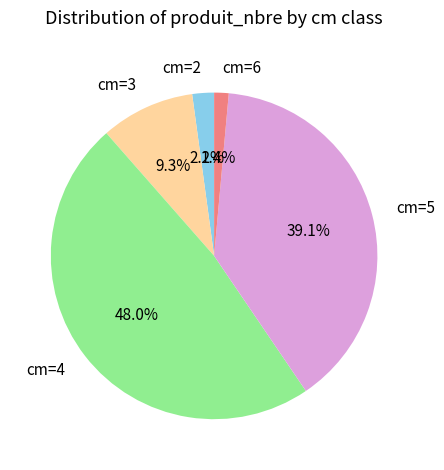

Which slice is the smallest?

cm=6